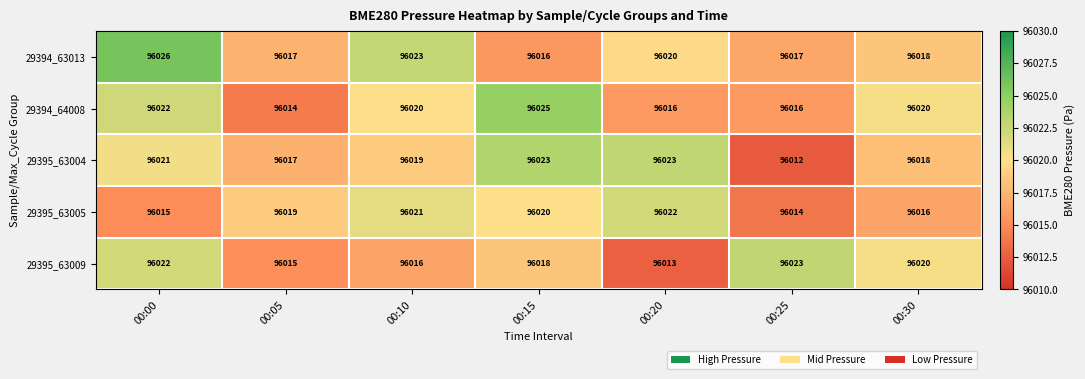

What value does the 29395_63009 series have at 00:30?

96020